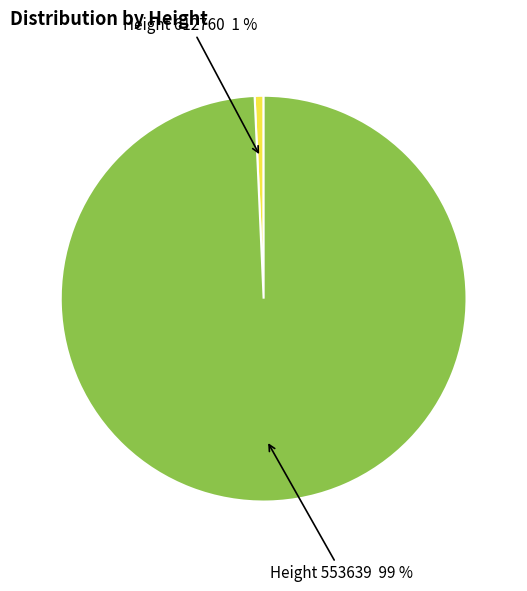

Does any single category account for the majority?

Yes